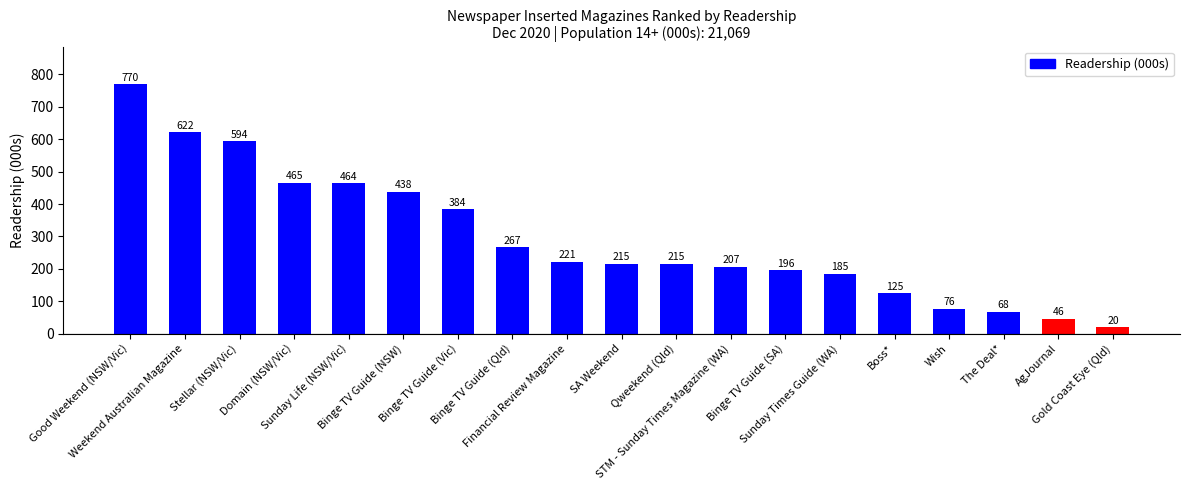

The chart shows a value of 76 at Wish. True or false?

True